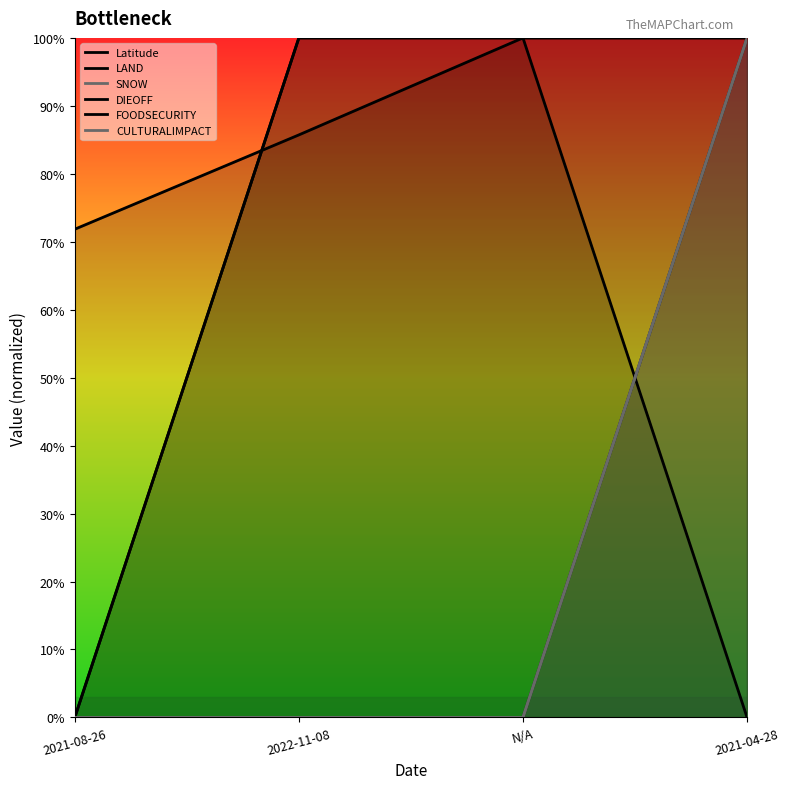

What is the spread (max minus min) of values at 2022-11-08?

1.0